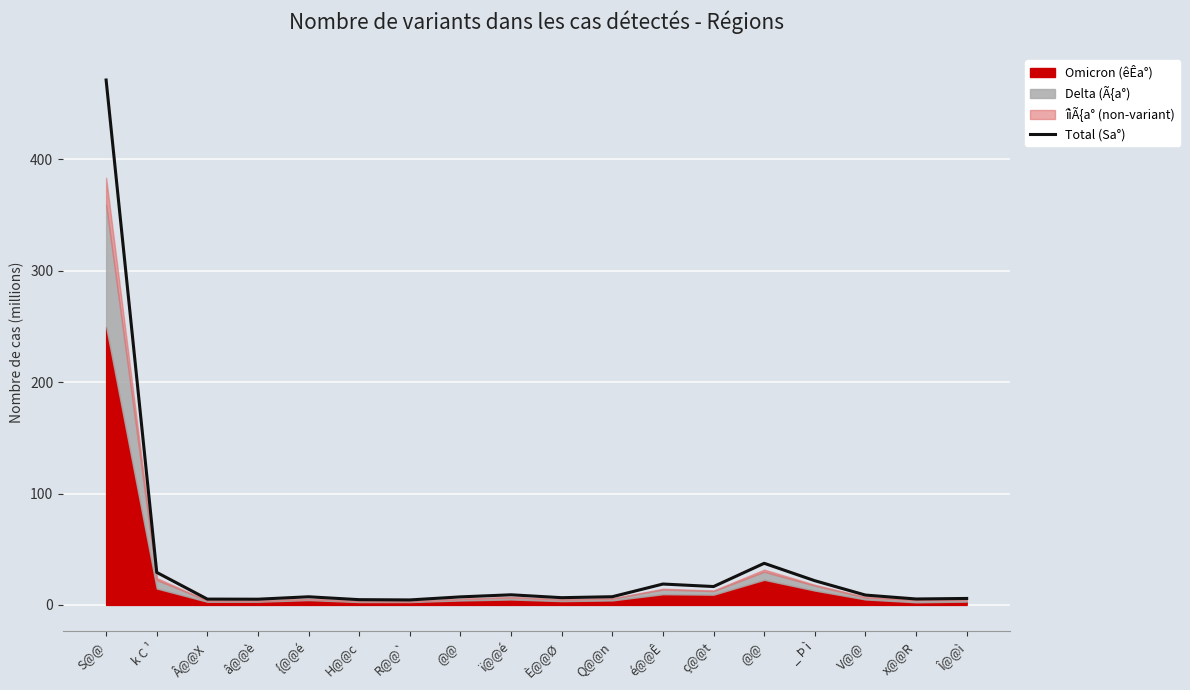

The value at V@@ is 2.3. True or false?

False